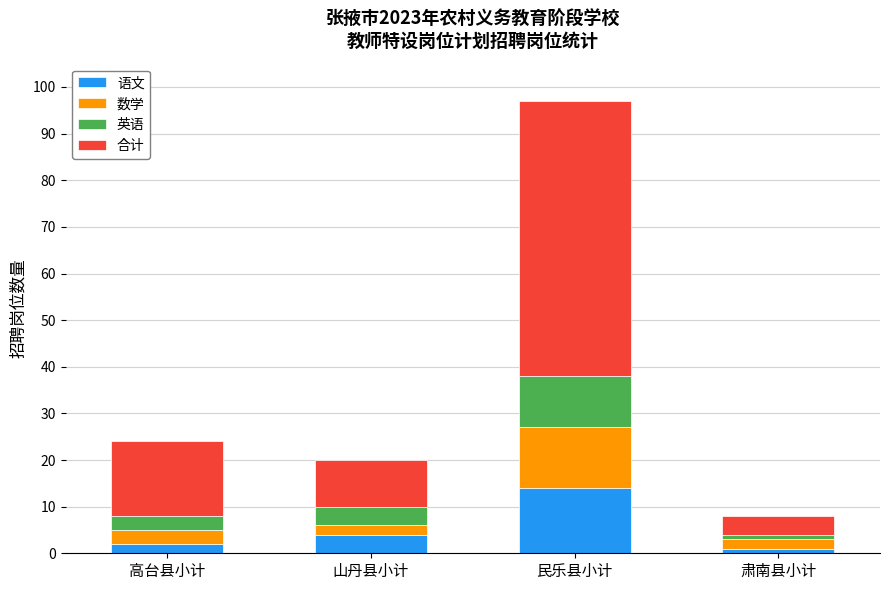

What is the sum of all 语文 values?

21